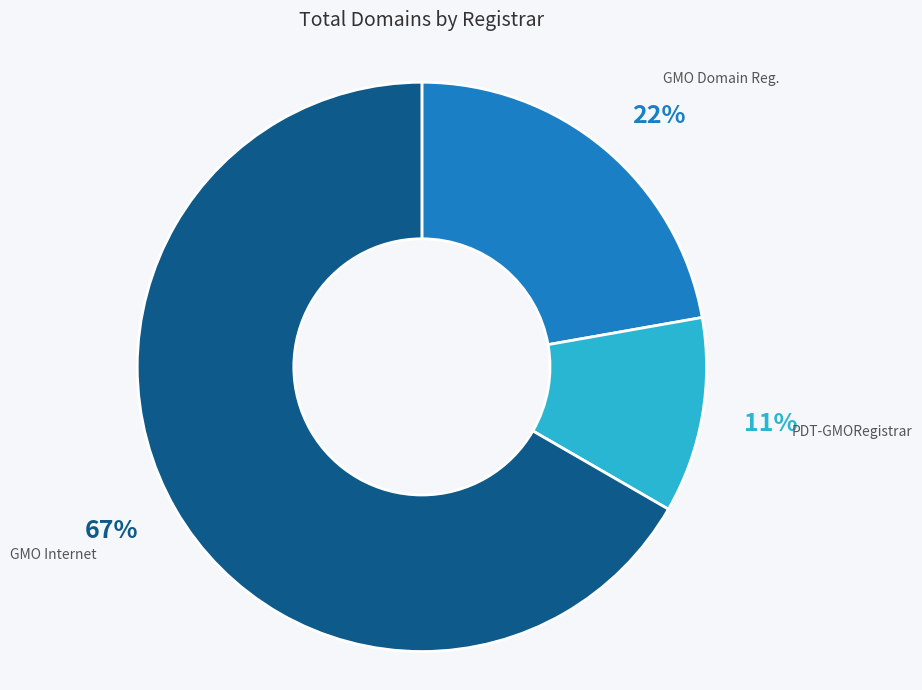

Is there any slice that represents more than half of the pie?

Yes